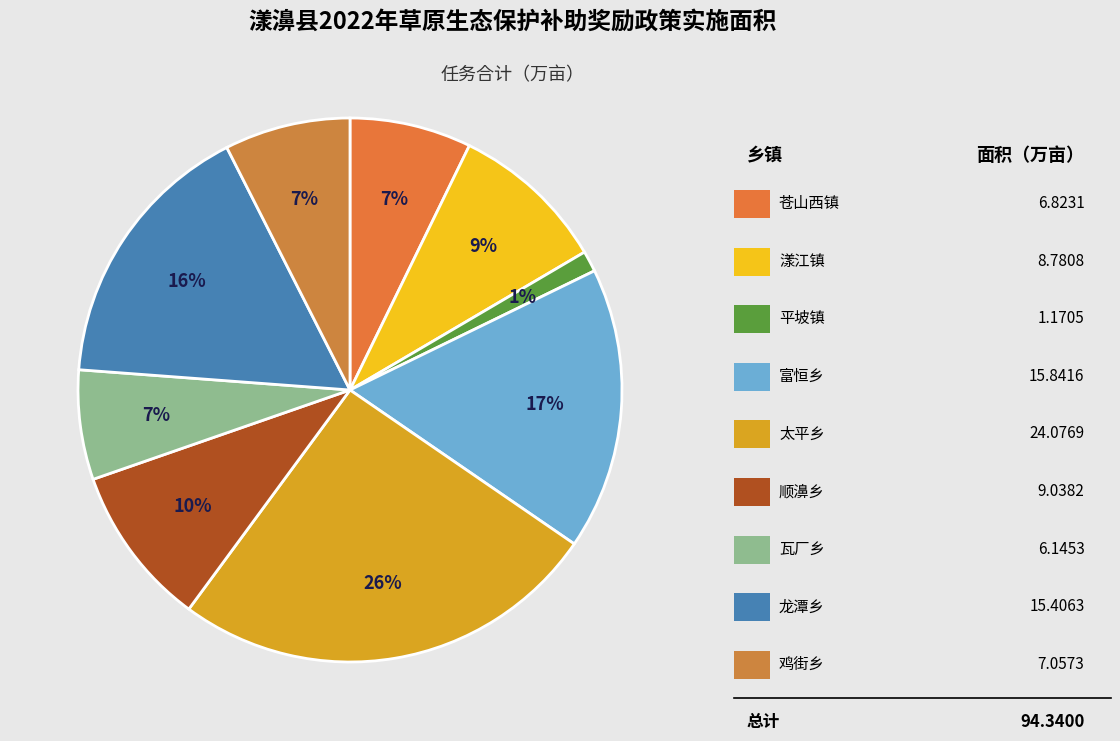

Does any single category account for the majority?

No